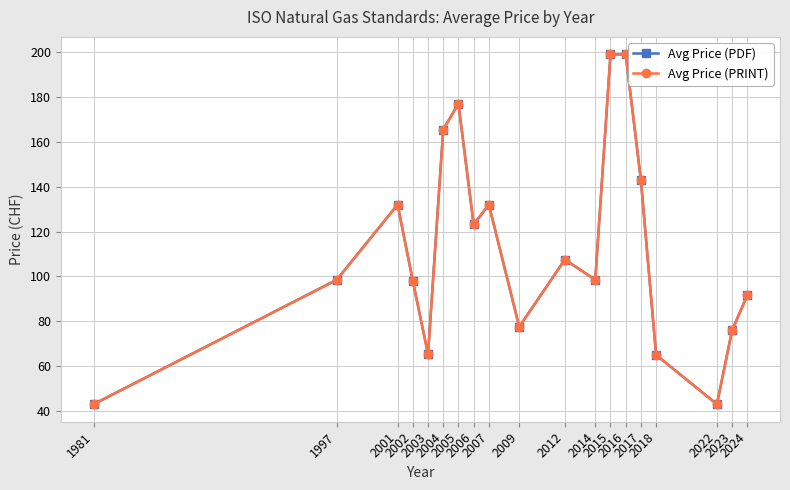

Reading left to right, what are all the values shown in this chart?

Avg Price (PDF): 43.0	98.5	132.0	98.0	65.3	165.5	177.0	123.2	132.0	77.5	107.5	98.5	199.0	199.0	143.0	65.0	43.0	76.0	91.6
Avg Price (PRINT): 43.0	98.5	132.0	98.0	65.3	165.5	177.0	123.2	132.0	77.5	107.5	98.5	199.0	199.0	143.0	65.0	43.0	76.0	91.6